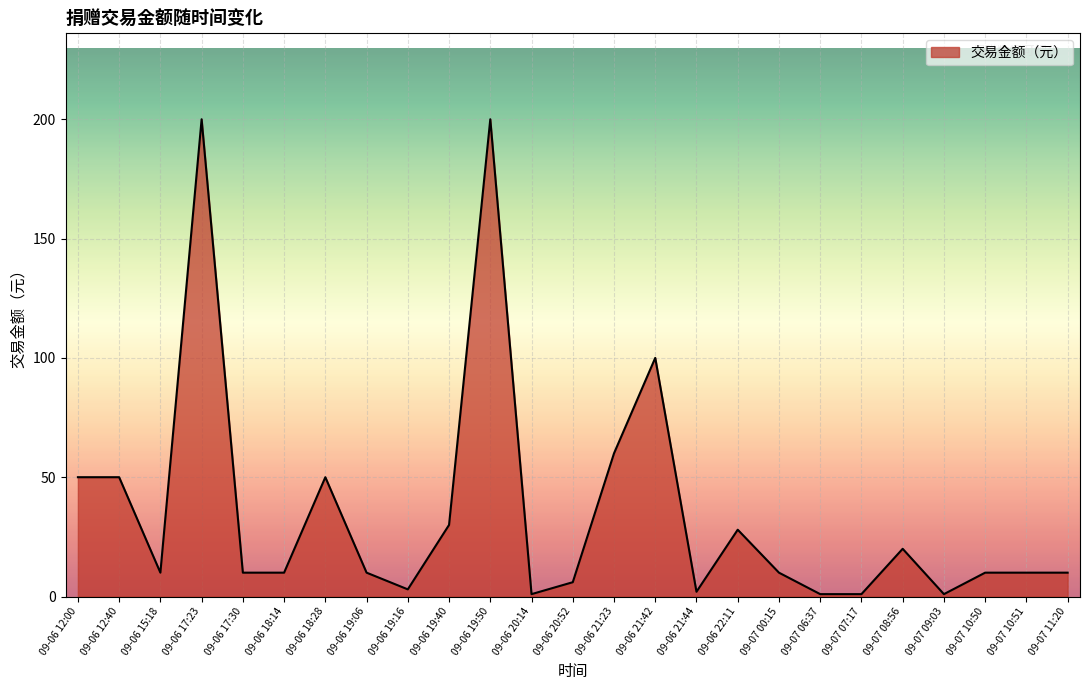

What is the sum of the values at 09-06 17:23 and 09-06 19:40?

230